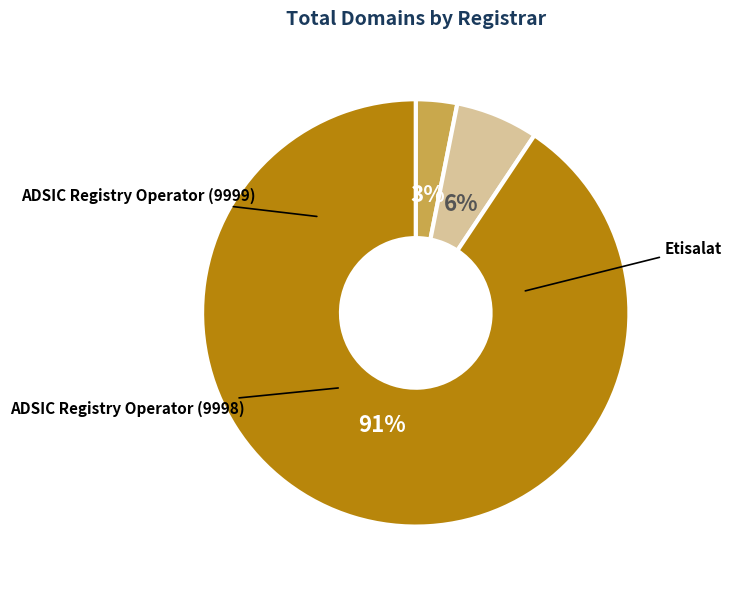

To the nearest percent, what is the average slice percentage?

33%